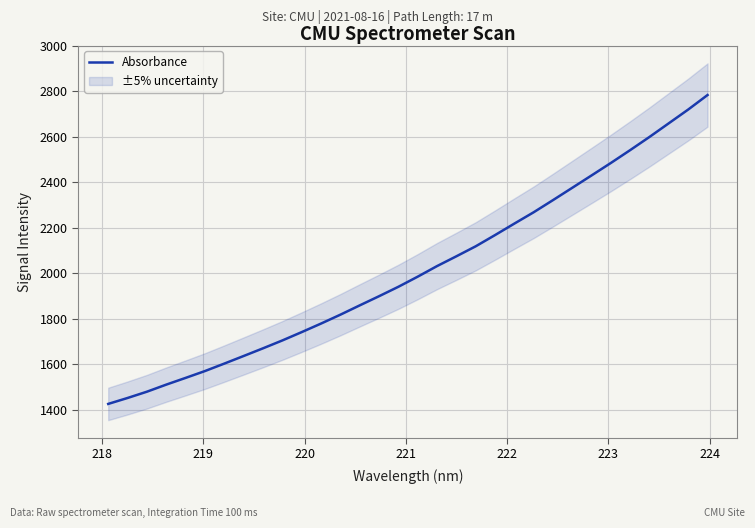

What is the minimum value for Absorbance?

1426.0